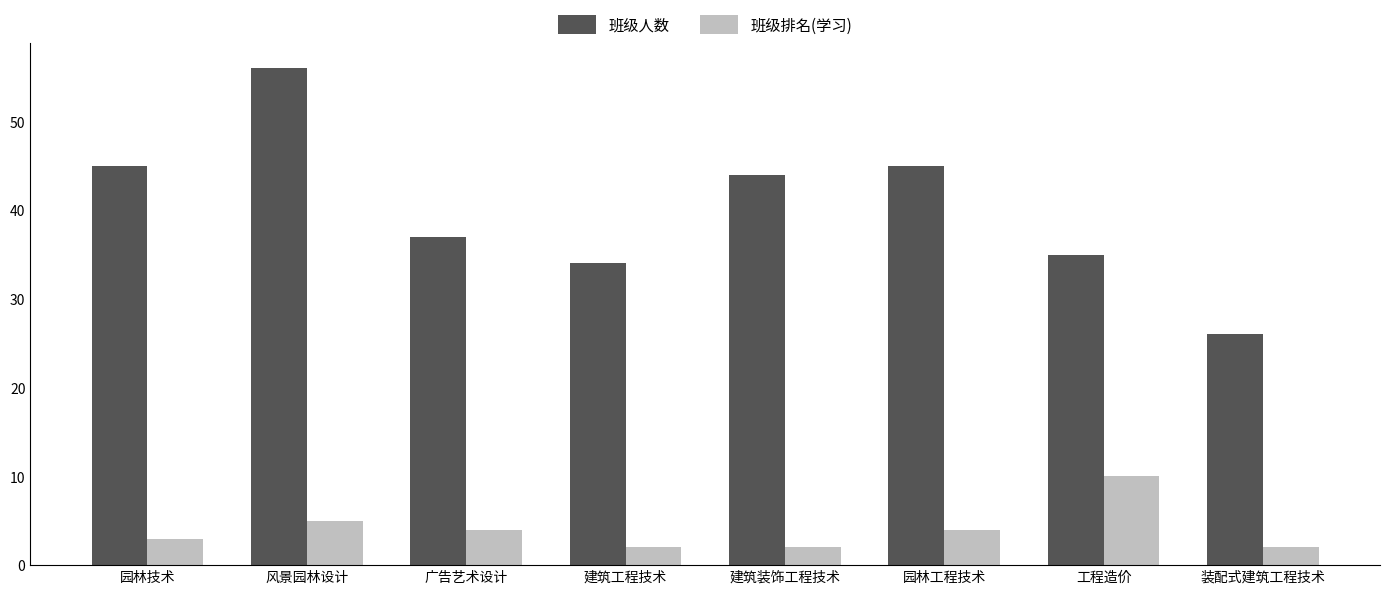

The value of 班级排名(学习) at 广告艺术设计 is 4. True or false?

True